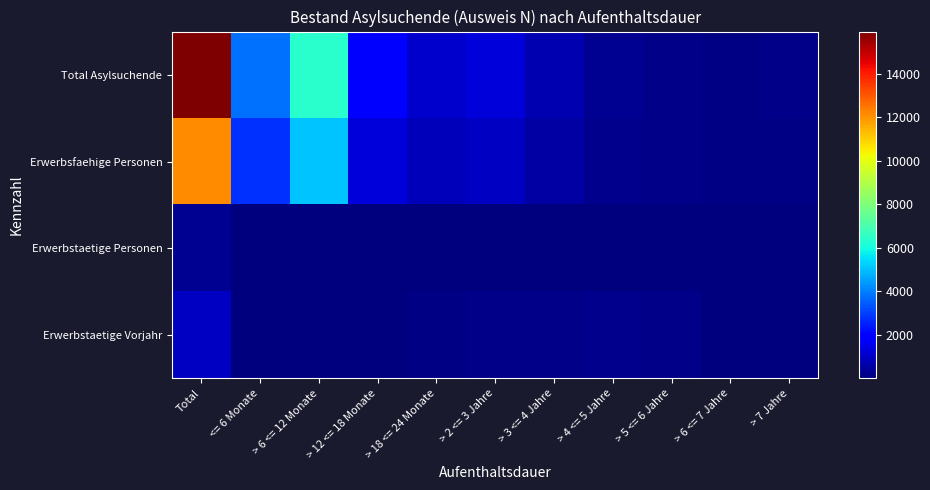

Reading left to right, what are all the values shown in this chart?

Total Asylsuchende: Total=15926	<= 6 Monate=3770	> 6 <= 12 Monate=6355	> 12 <= 18 Monate=1923	> 18 <= 24 Monate=1118	> 2 <= 3 Jahre=1290	> 3 <= 4 Jahre=735	> 4 <= 5 Jahre=301	> 5 <= 6 Jahre=171	> 6 <= 7 Jahre=121	> 7 Jahre=142
Erwerbsfaehige Personen: Total=12113	<= 6 Monate=2799	> 6 <= 12 Monate=5045	> 12 <= 18 Monate=1297	> 18 <= 24 Monate=819	> 2 <= 3 Jahre=986	> 3 <= 4 Jahre=563	> 4 <= 5 Jahre=239	> 5 <= 6 Jahre=132	> 6 <= 7 Jahre=108	> 7 Jahre=125
Erwerbstaetige Personen: Total=310	<= 6 Monate=4	> 6 <= 12 Monate=25	> 12 <= 18 Monate=40	> 18 <= 24 Monate=30	> 2 <= 3 Jahre=61	> 3 <= 4 Jahre=50	> 4 <= 5 Jahre=29	> 5 <= 6 Jahre=29	> 6 <= 7 Jahre=20	> 7 Jahre=22
Erwerbstaetige Vorjahr: Total=943	<= 6 Monate=8	> 6 <= 12 Monate=17	> 12 <= 18 Monate=47	> 18 <= 24 Monate=101	> 2 <= 3 Jahre=175	> 3 <= 4 Jahre=162	> 4 <= 5 Jahre=214	> 5 <= 6 Jahre=153	> 6 <= 7 Jahre=36	> 7 Jahre=30